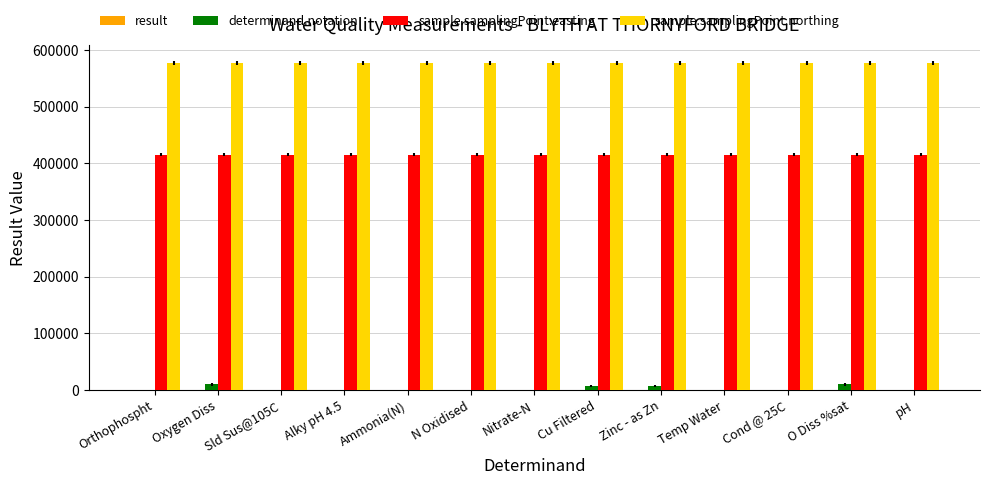

What is the greatest value displayed?

577284.0